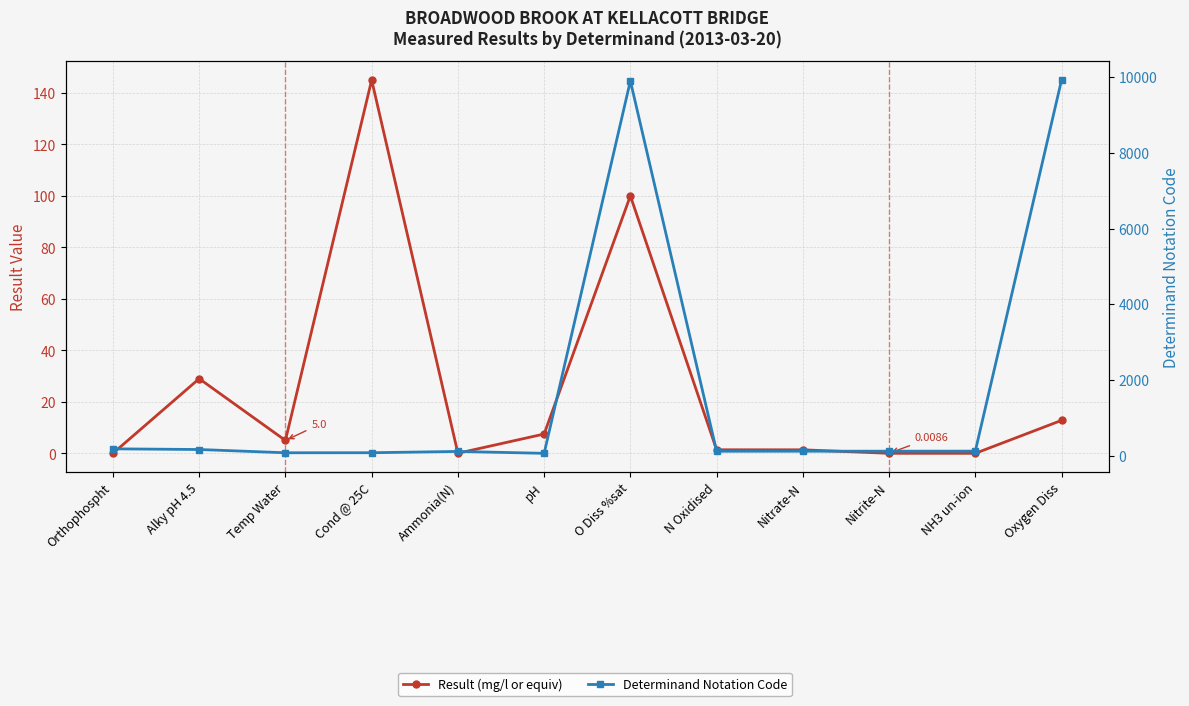

What is the difference between the maximum and minimum values in the Result (mg/l or equiv) series?

145.0